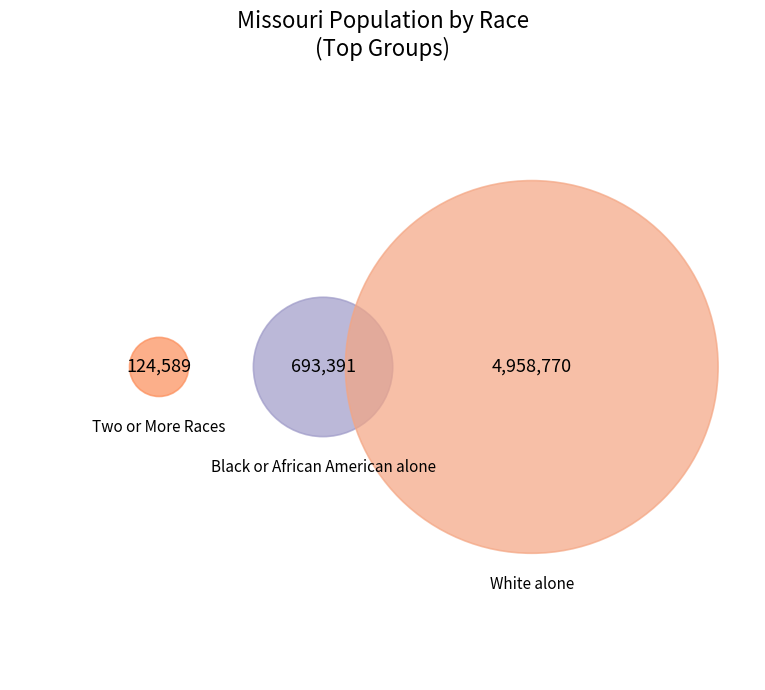

Which category has the biggest portion of the pie?

White alone